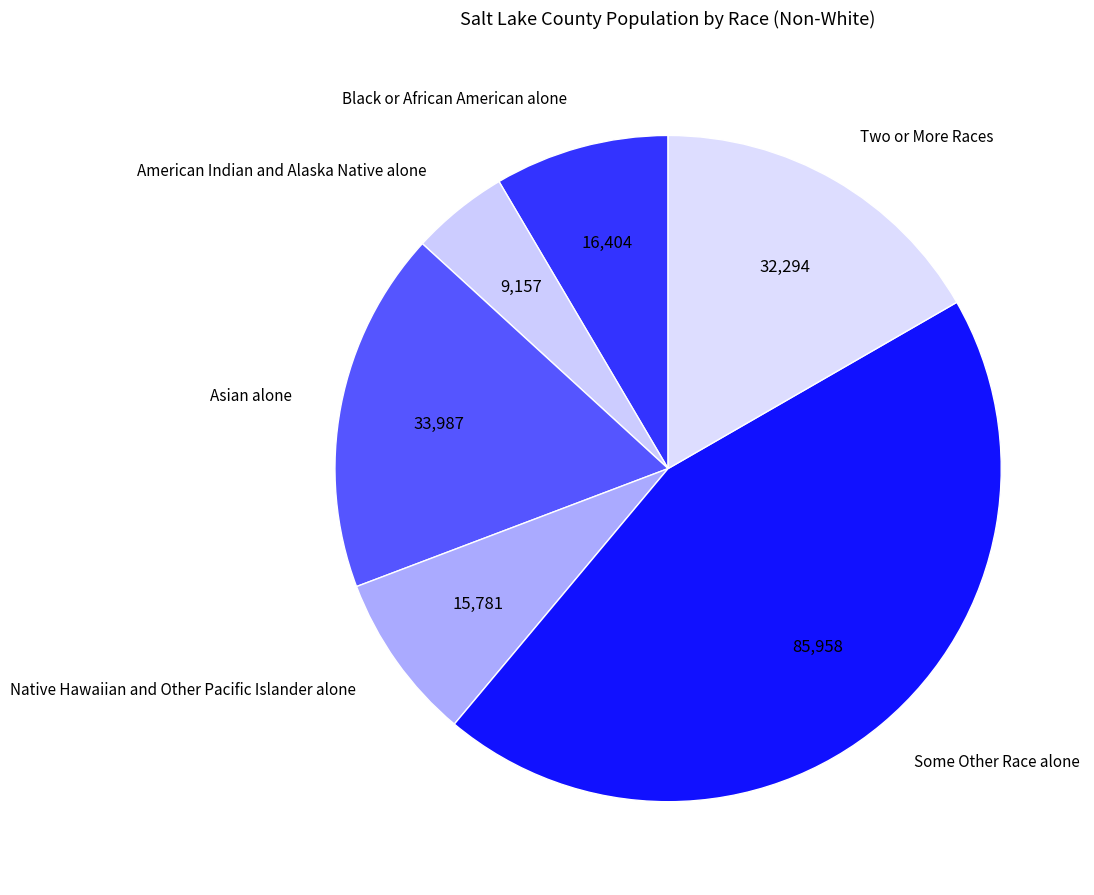

Approximately how many times larger is the value at Black or African American alone compared to Native Hawaiian and Other Pacific Islander alone?

1.0